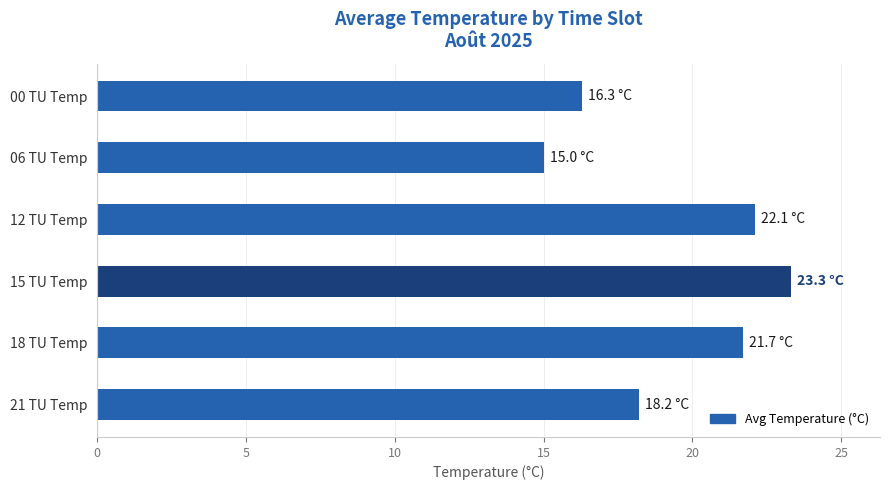

How many data points are less than 21?

3